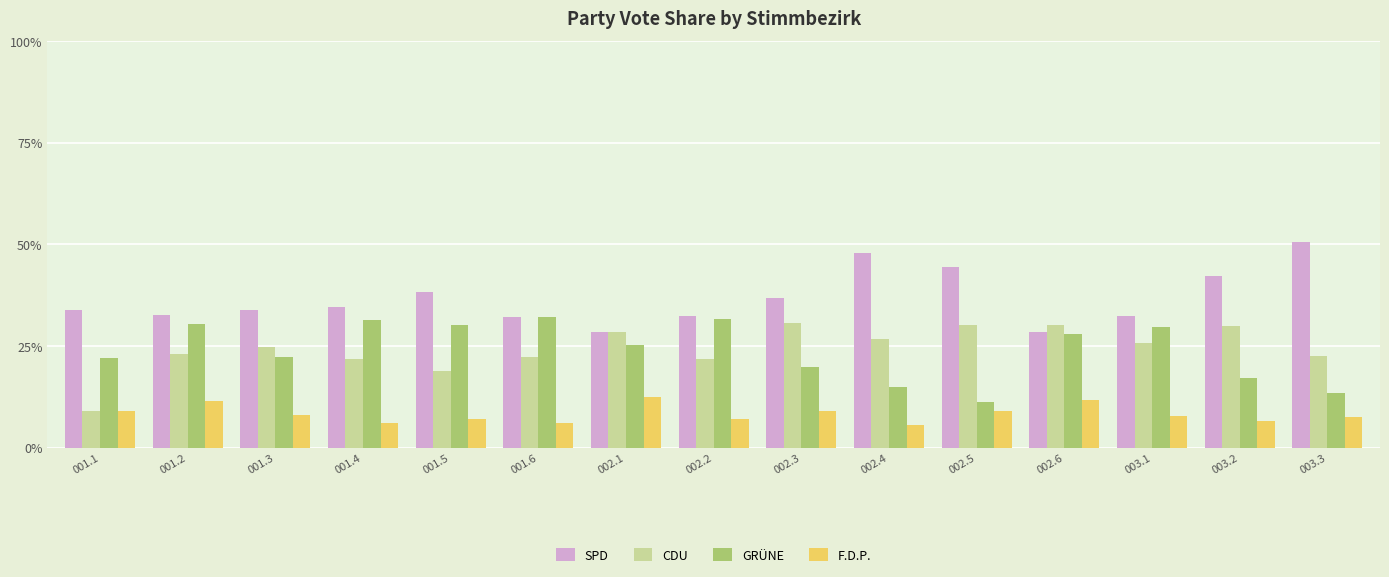

What are all the series names shown in the legend?

SPD, CDU, GRÜNE, F.D.P.